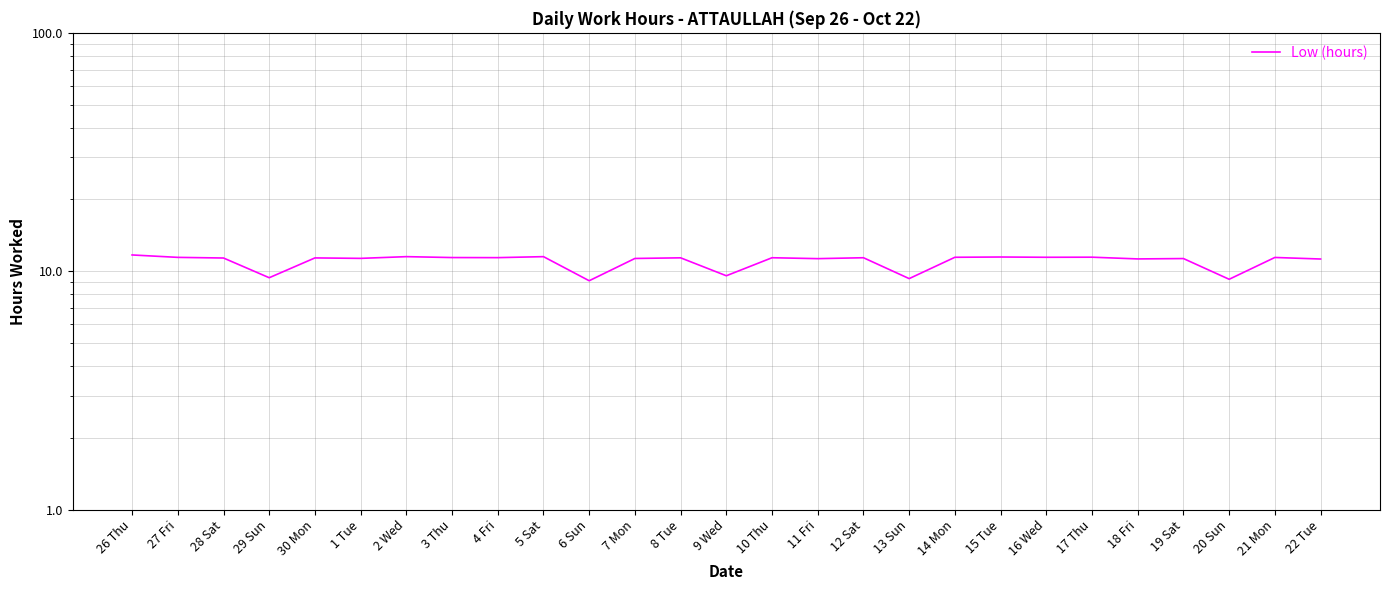

The chart shows a value of 4.9 at 11 Fri. True or false?

False